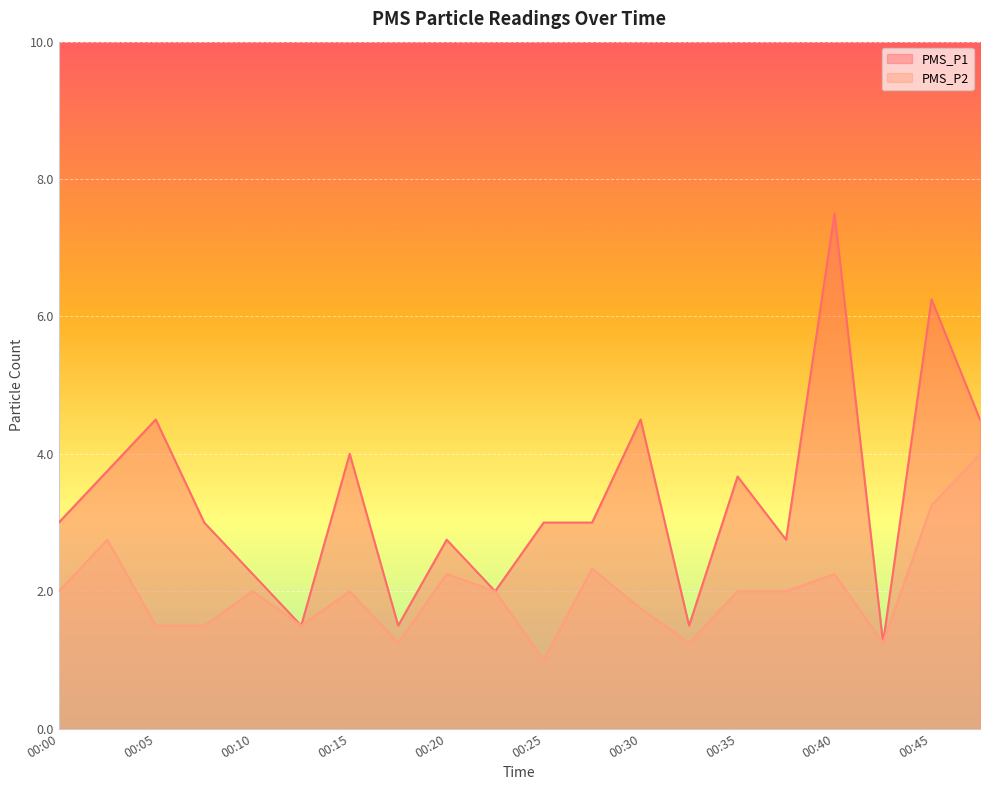

What is the difference between the maximum and second lowest values in the PMS_P2 series?

2.8